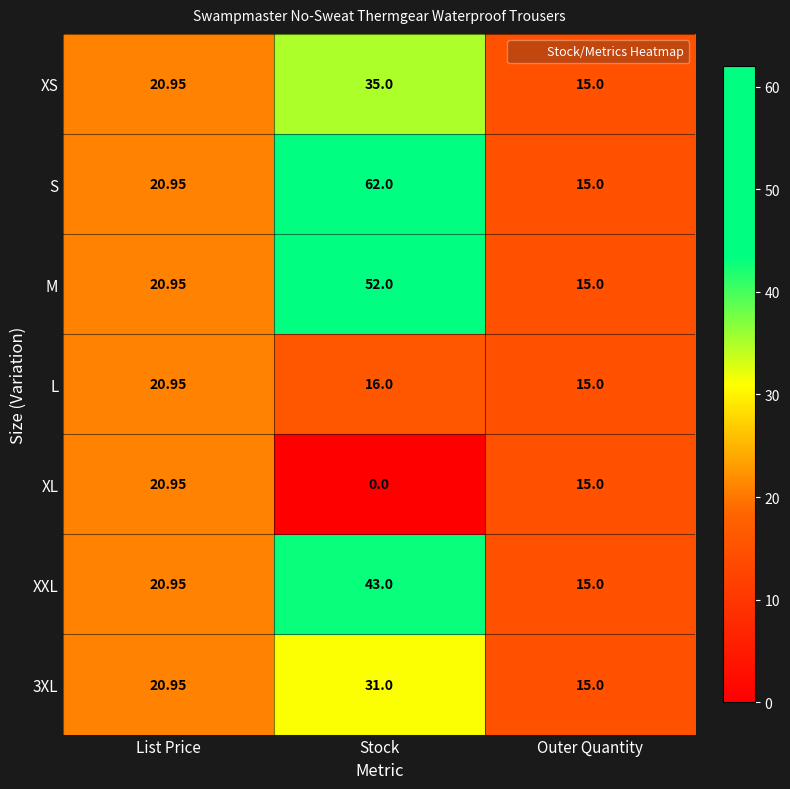

At how many categories does at least one series exceed 42?

1